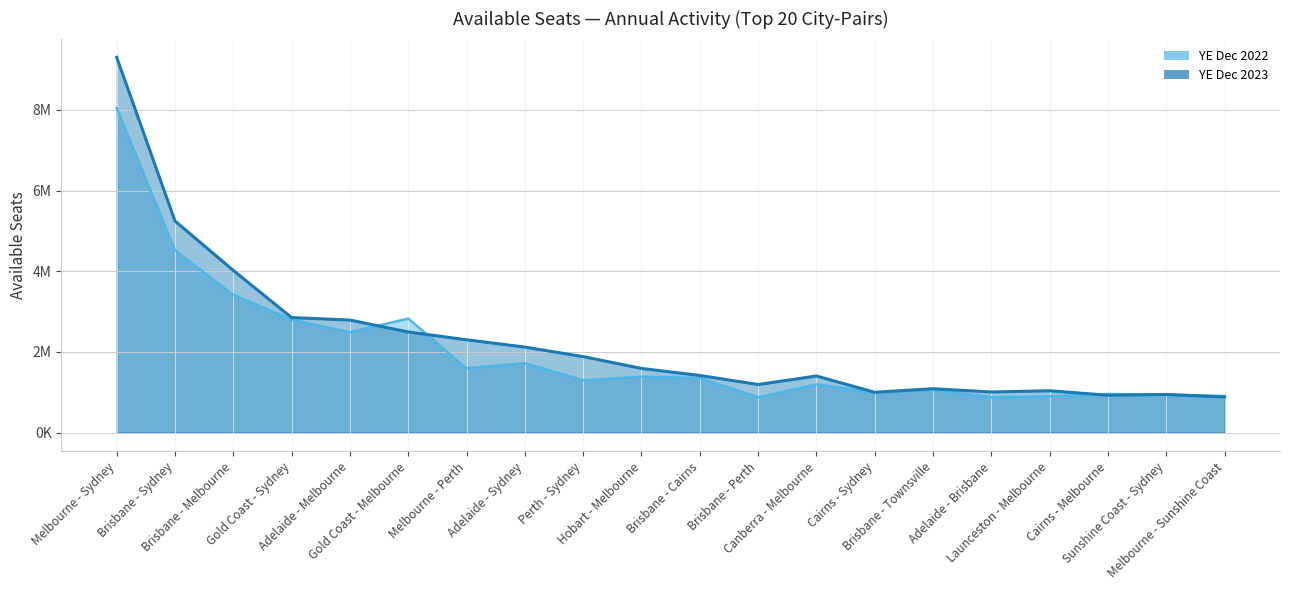

Which has a higher value, Brisbane - Sydney or Melbourne - Sydney?

Melbourne - Sydney